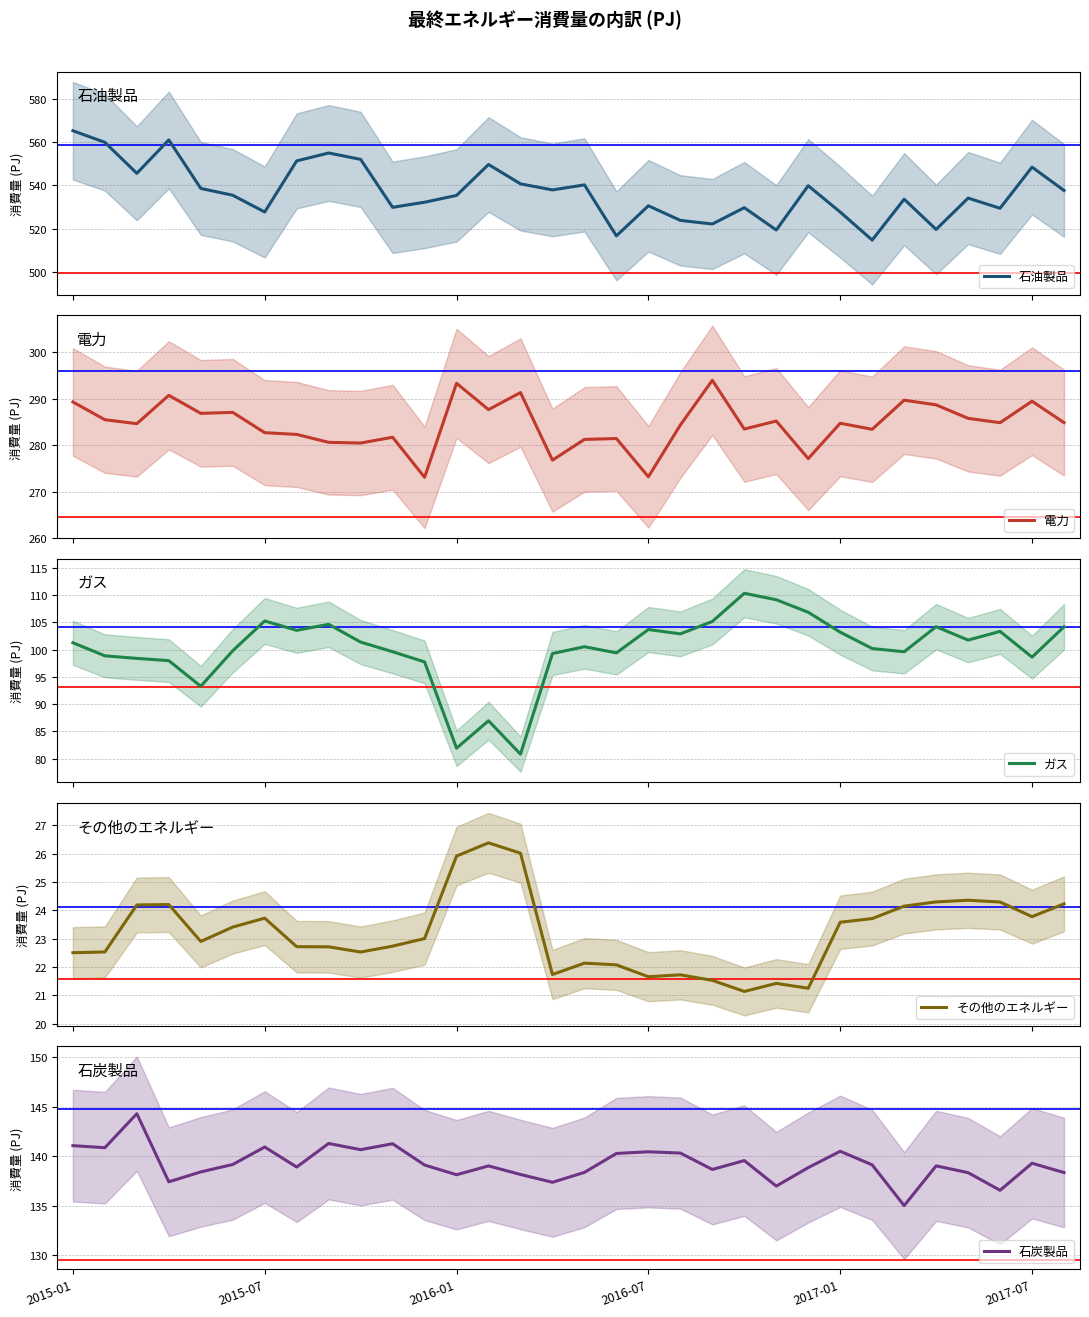

True or false: その他のエネルギー has a value of 39.8 at 10.

False